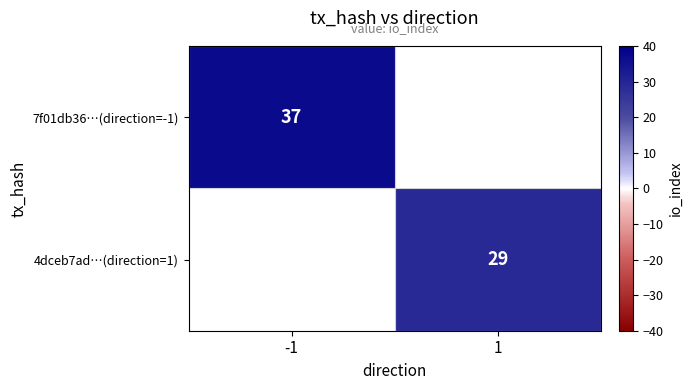

True or false: 4dceb7ad…(direction=1) has a value of 29 at 1.

True